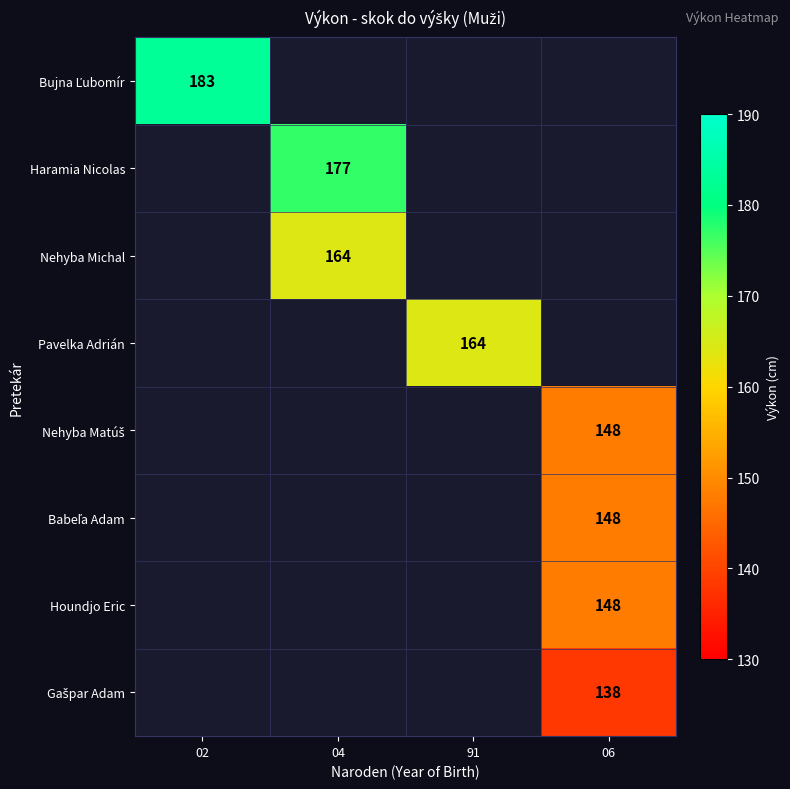

List the series in order of their peak value, highest first.

Bujna Ľubomír, Haramia Nicolas, Nehyba Michal, Pavelka Adrián, Nehyba Matúš, Babeľa Adam, Houndjo Eric, Gašpar Adam